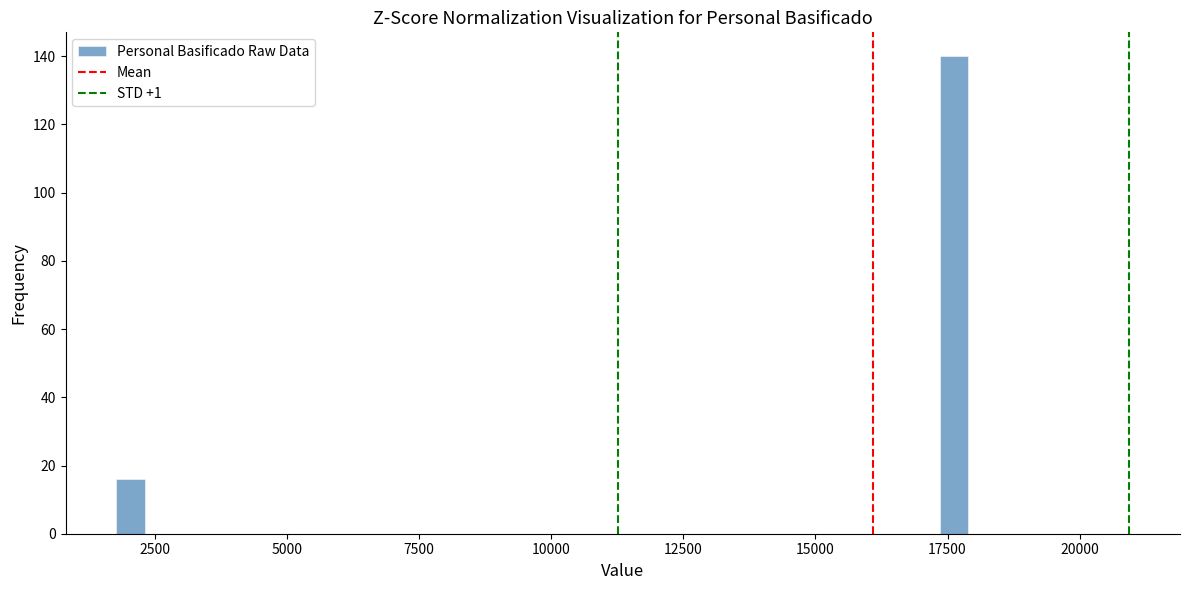

Around what value on the x-axis is the tallest bar? Give the approximate position of its centre, as read against the axis.

17500